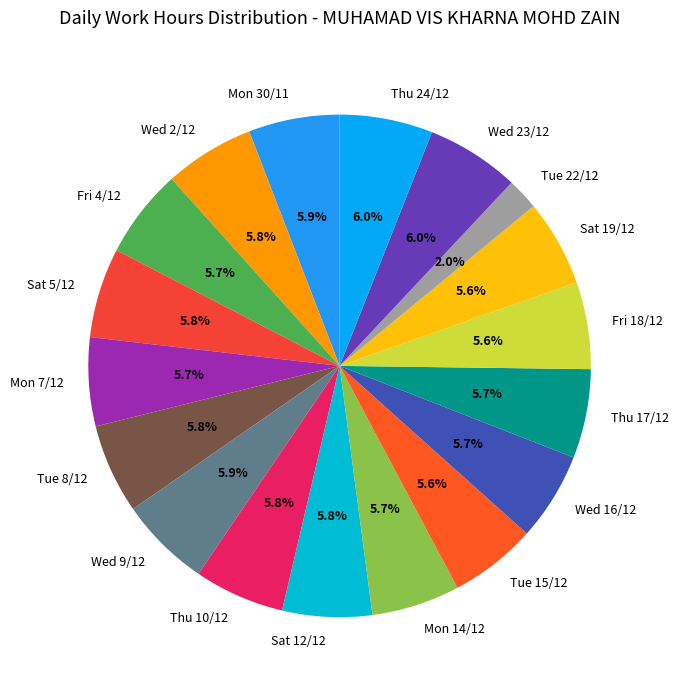

How many segments does this pie chart have?

18